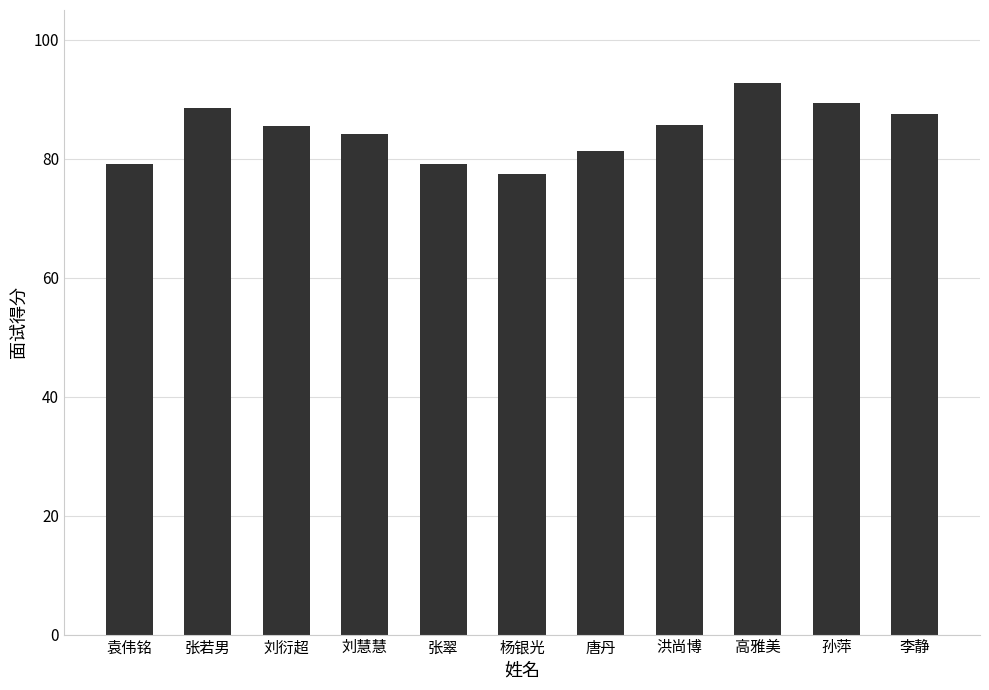

What position from the left is 袁伟铭?

1